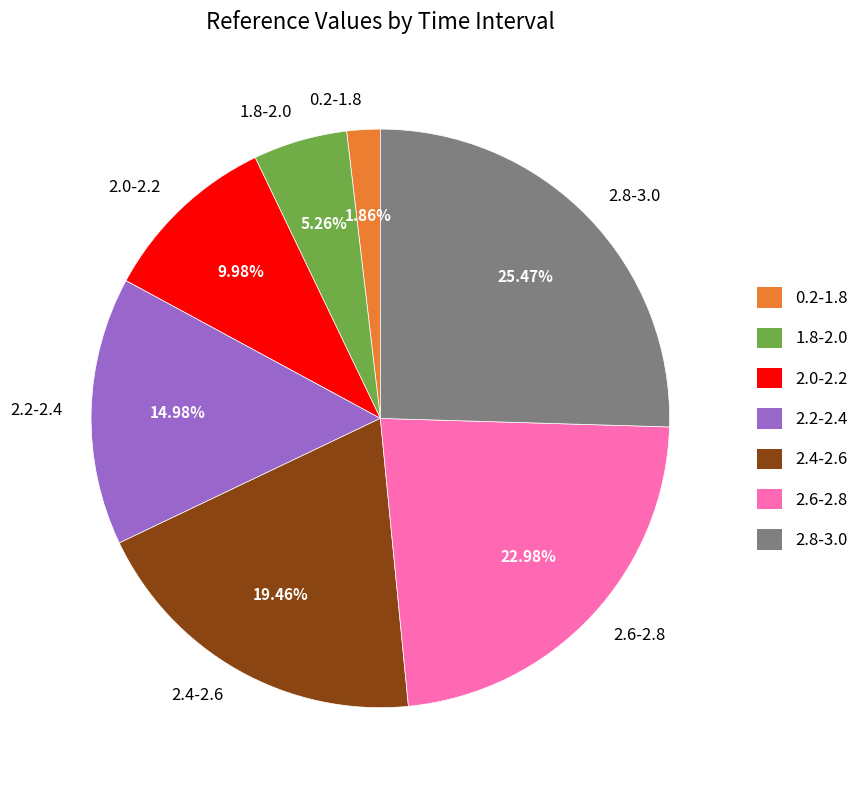

What percentage is NOT represented by 0.2-1.8?

98.1%